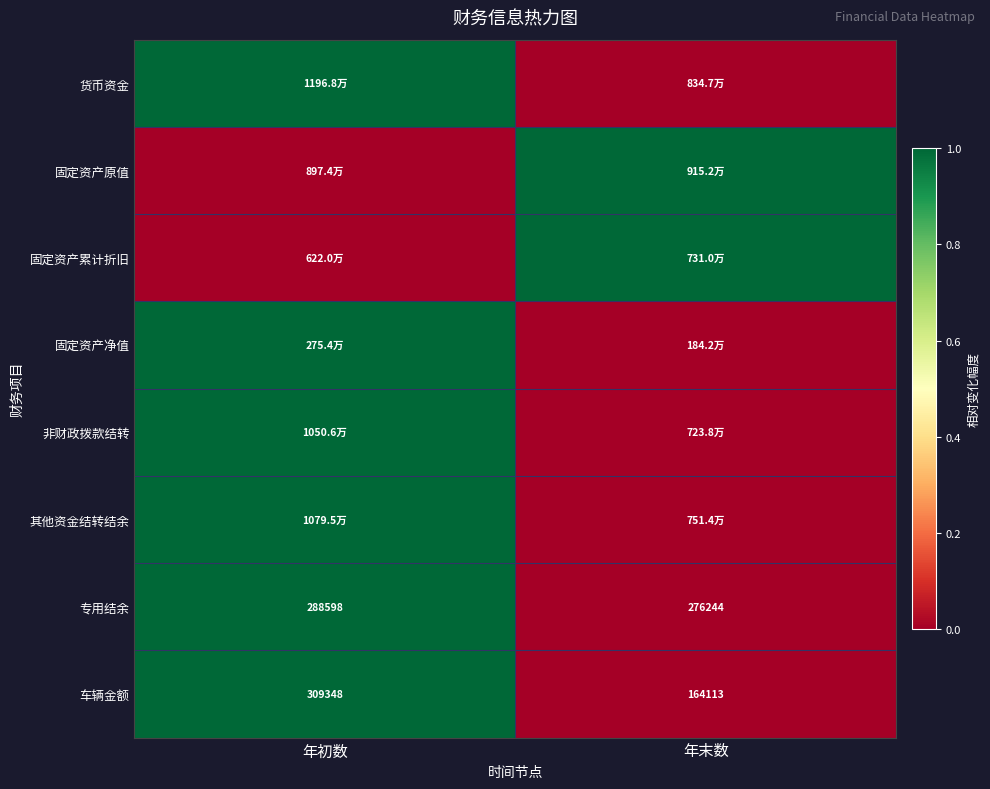

The value of 车辆金额 at 年初数 is 309348. True or false?

True